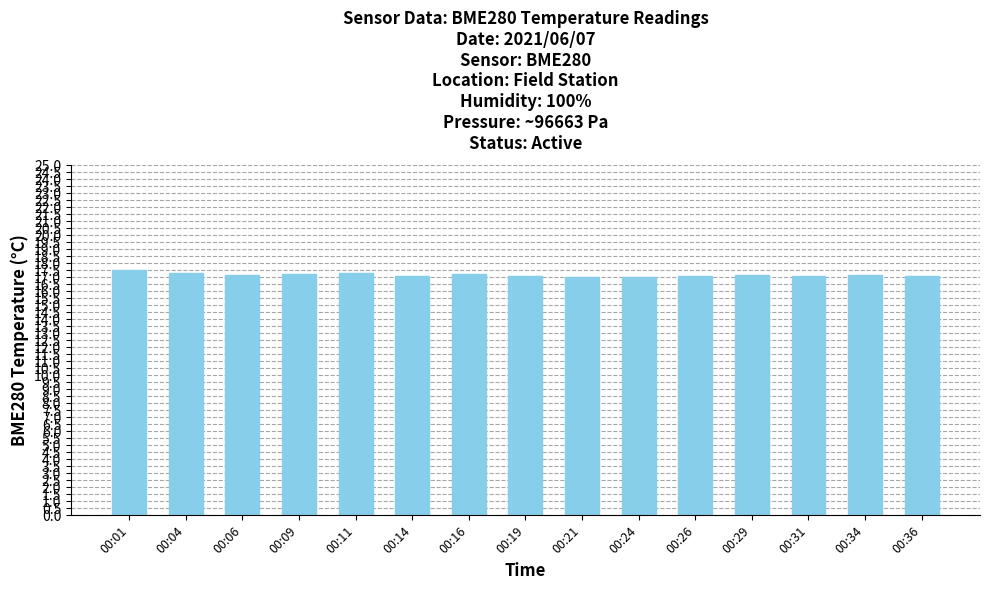

What is the sum of all values?

257.8